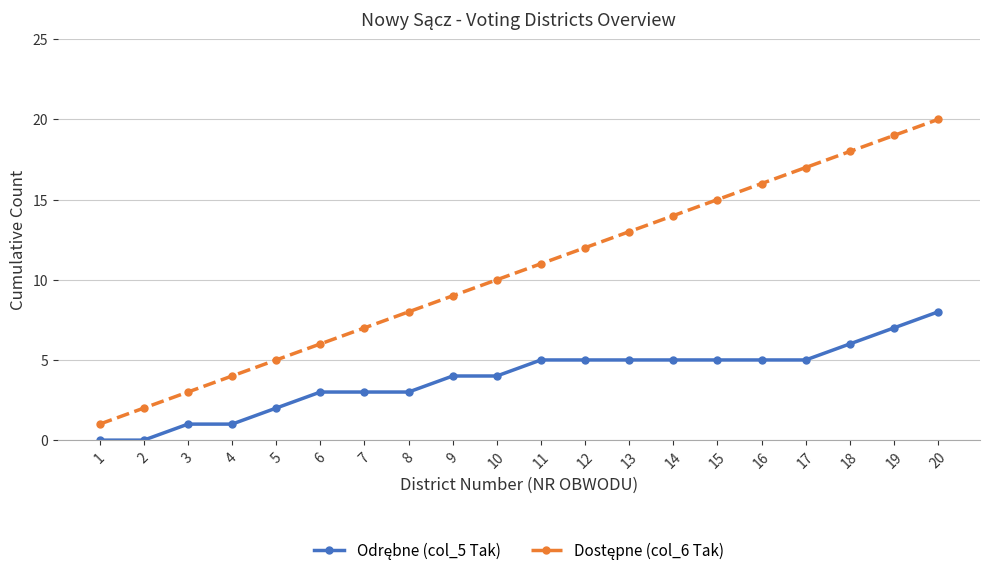

At which category does the chart reach its peak across all series?

20